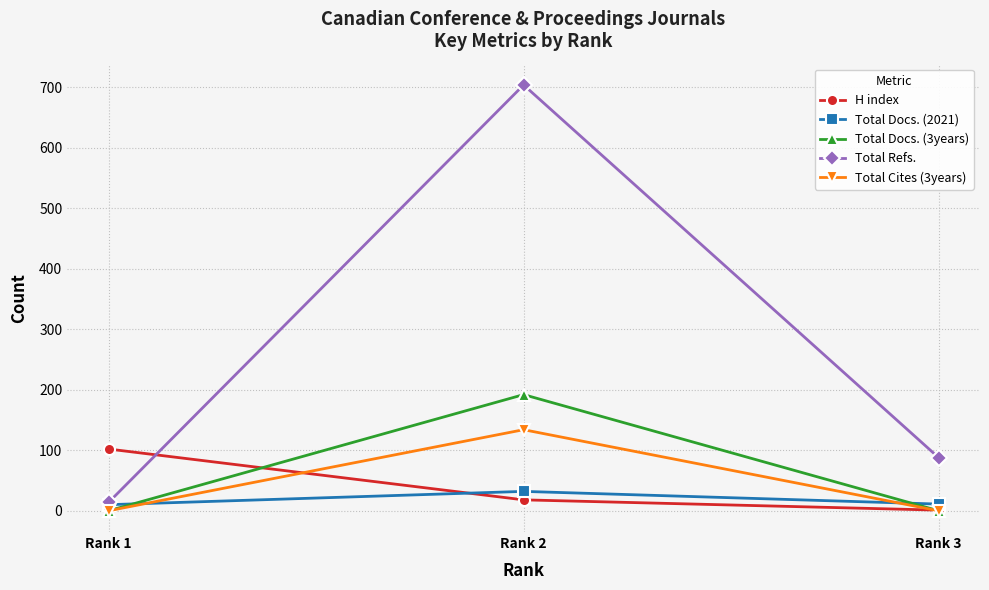

Which series has the largest total across all categories?

Total Refs.